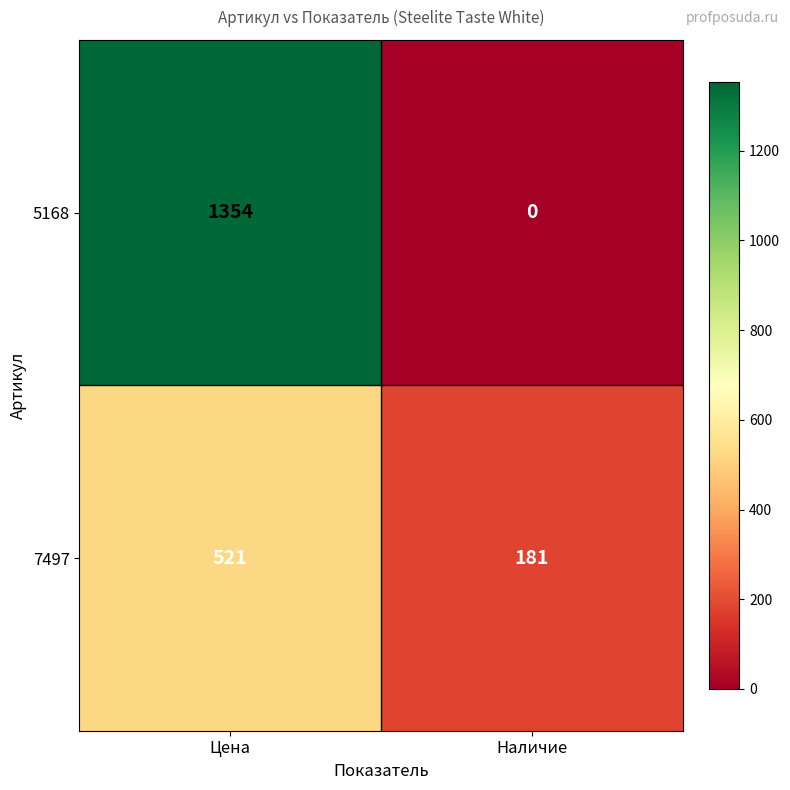

What is the total value across all series at Цена?

1875